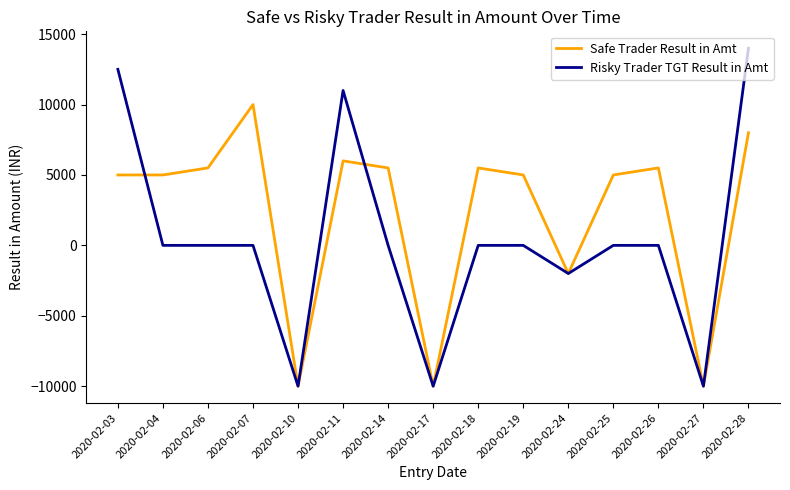

Which category has the highest value in the Safe Trader Result in Amt series?

2020-02-07